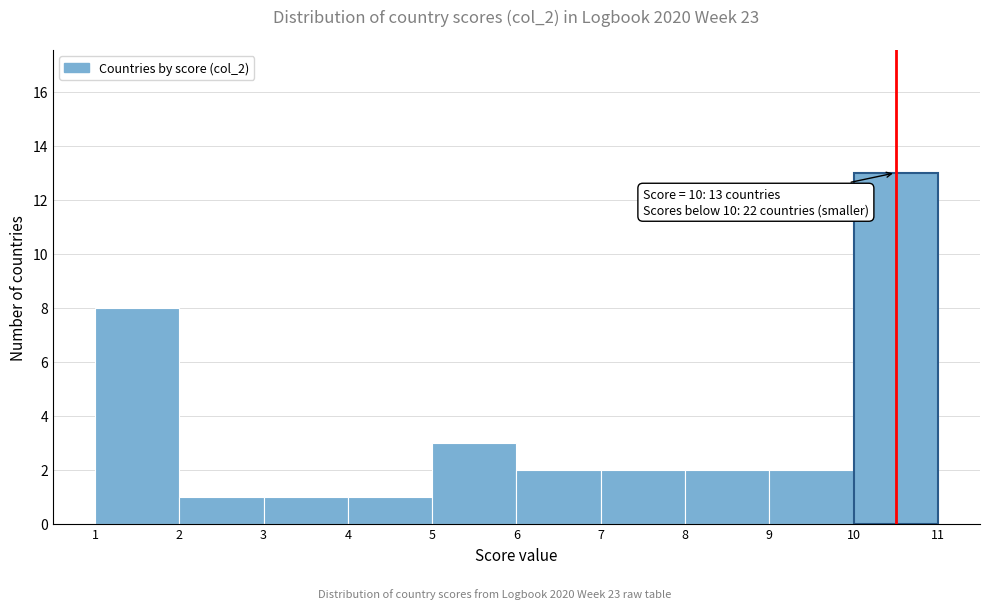

Over which range of the x-axis is the bar tallest?

10 to 11